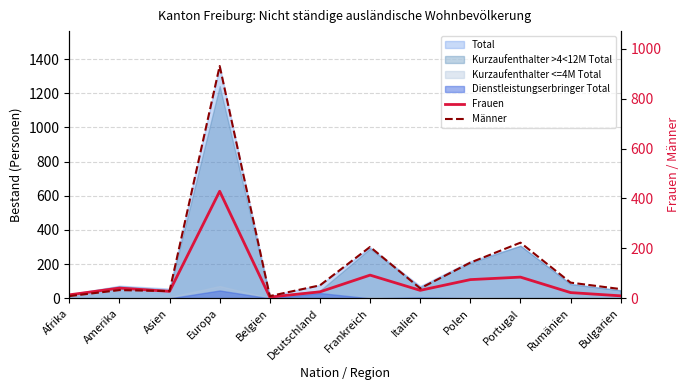

Is the value of Männer at Belgien greater than the value of Frauen at Portugal?

No